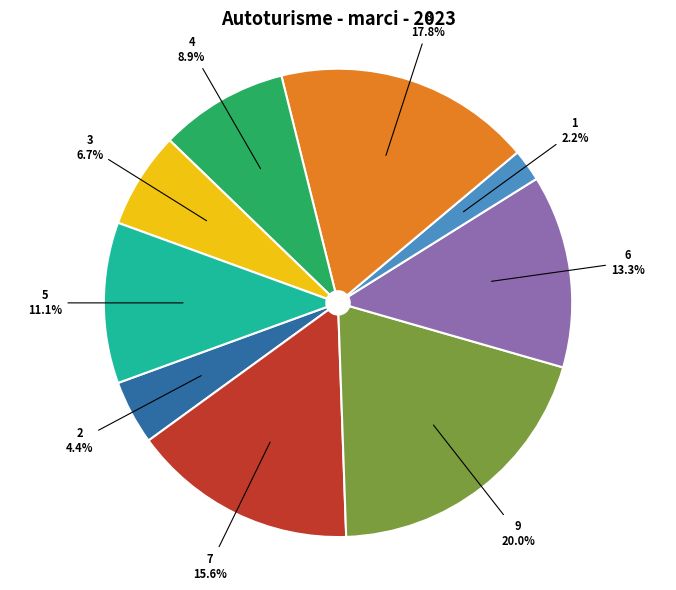

Is 8 the majority of the pie?

No